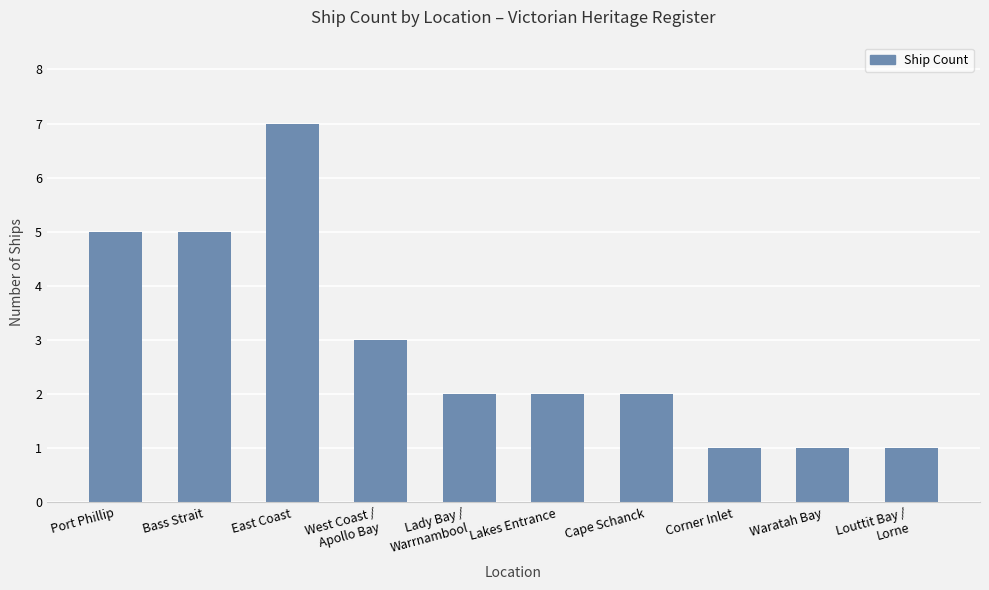

What position from the right is Cape Schanck?

4